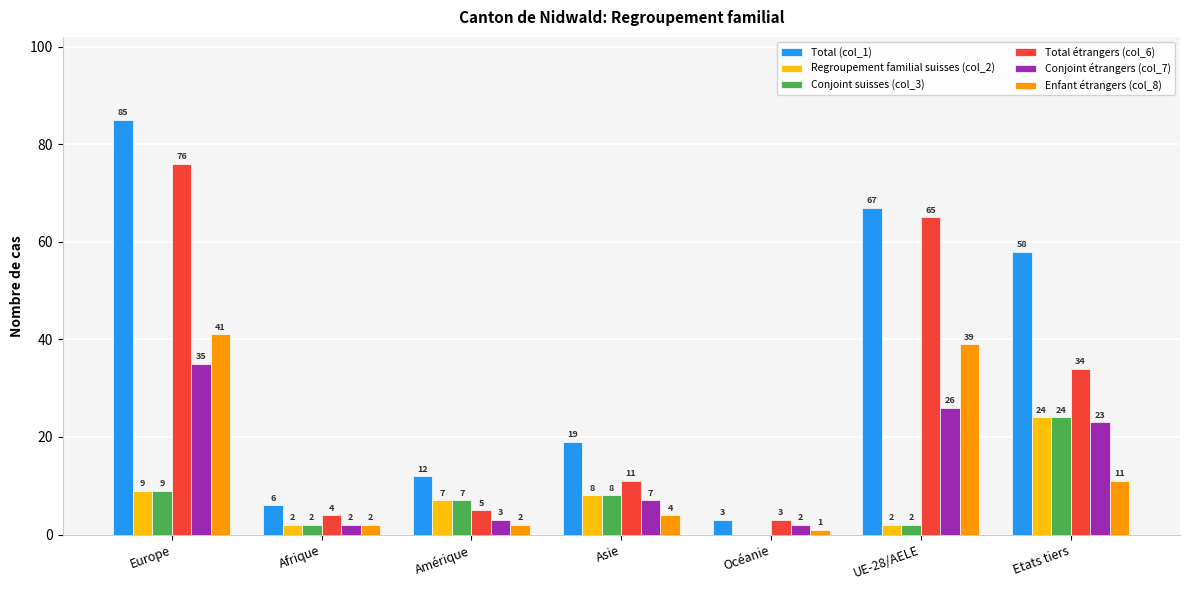

Are the bars grouped side by side (vs. stacked)?

Yes